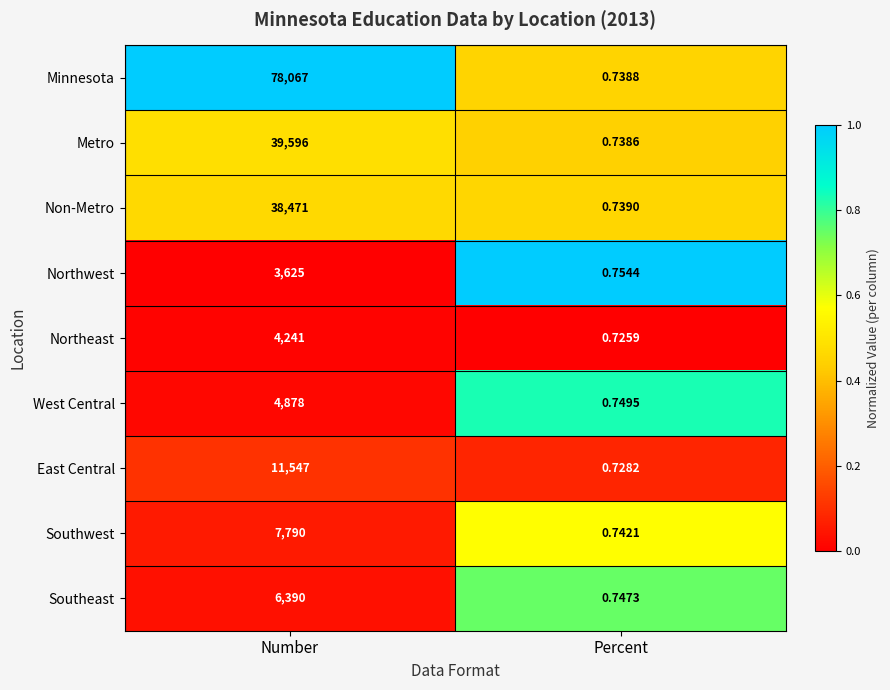

At which label is Minnesota closest to 39033?

Percent